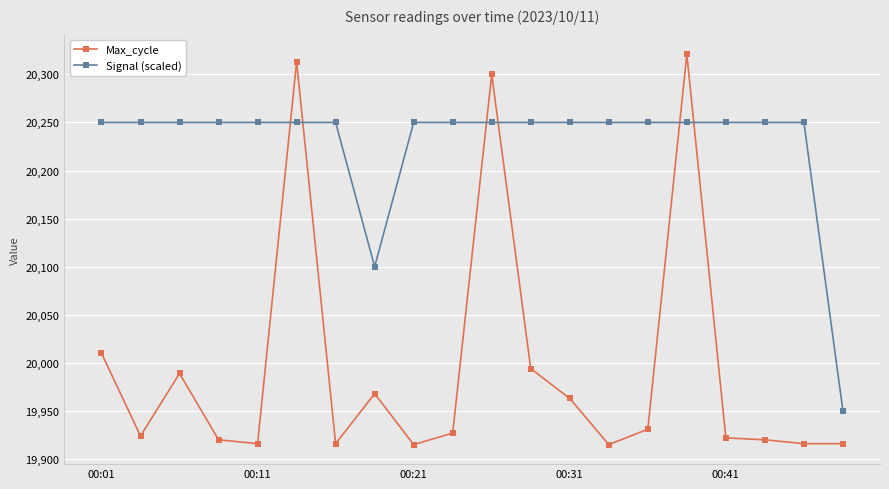

What is the value of the Signal (scaled) point at the 12th from the left?

20250